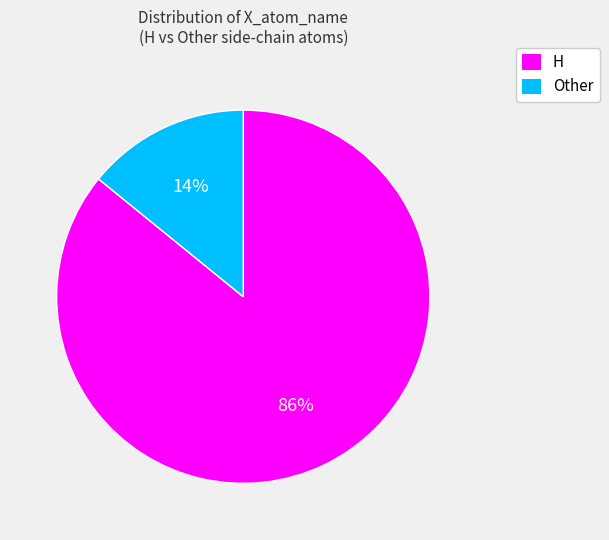

True or false: Other accounts for 14% of the total.

True